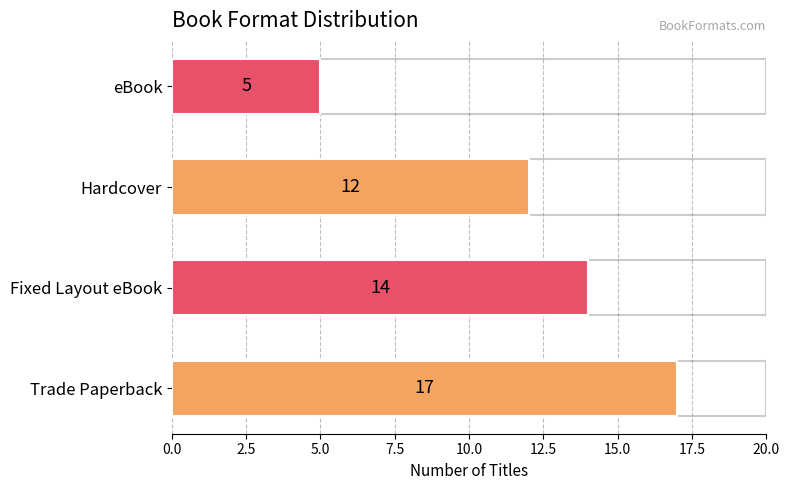

What is the sum of all values?

48